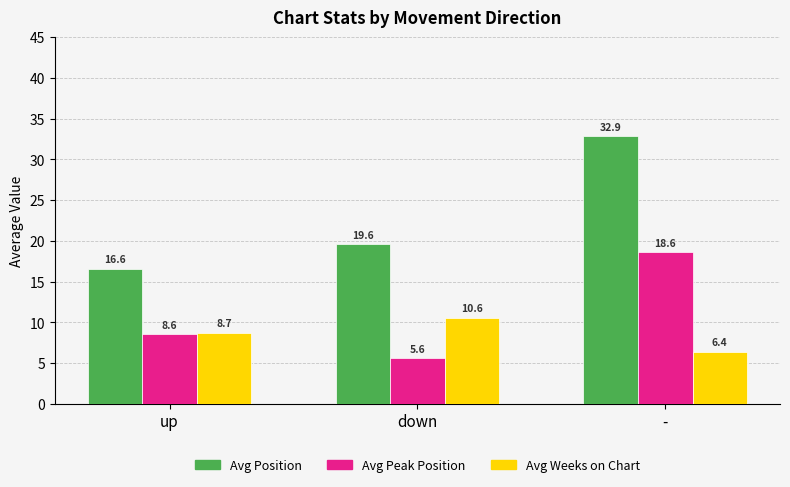

The Avg Position series shows 44.0 at -. True or false?

False